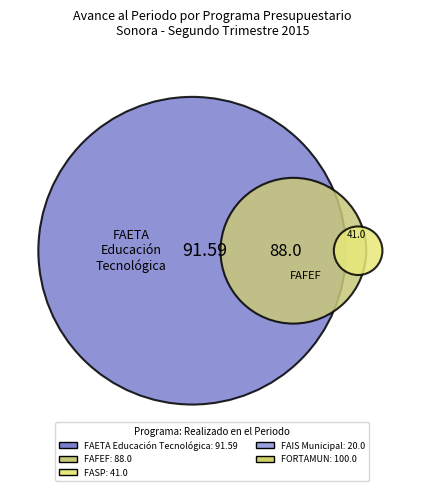

True or false: FAETA Educación Tecnológica accounts for 27% of the total.

True